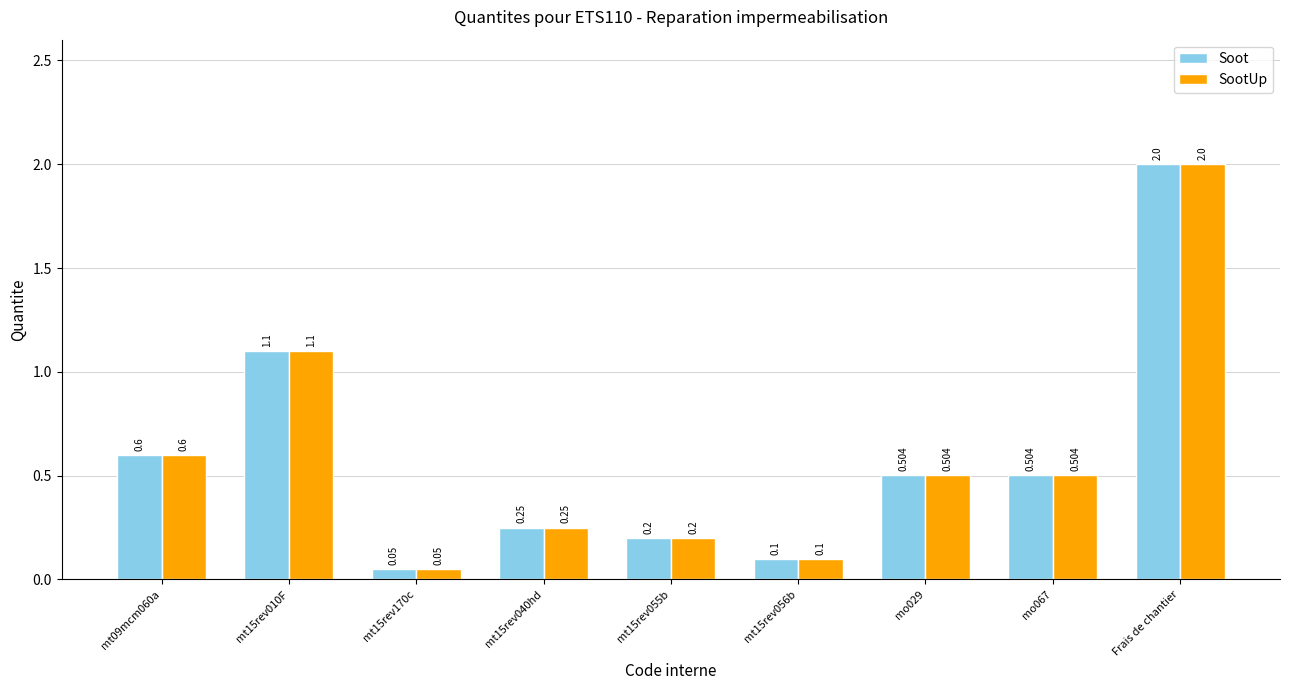

How many groups of bars are there?

9